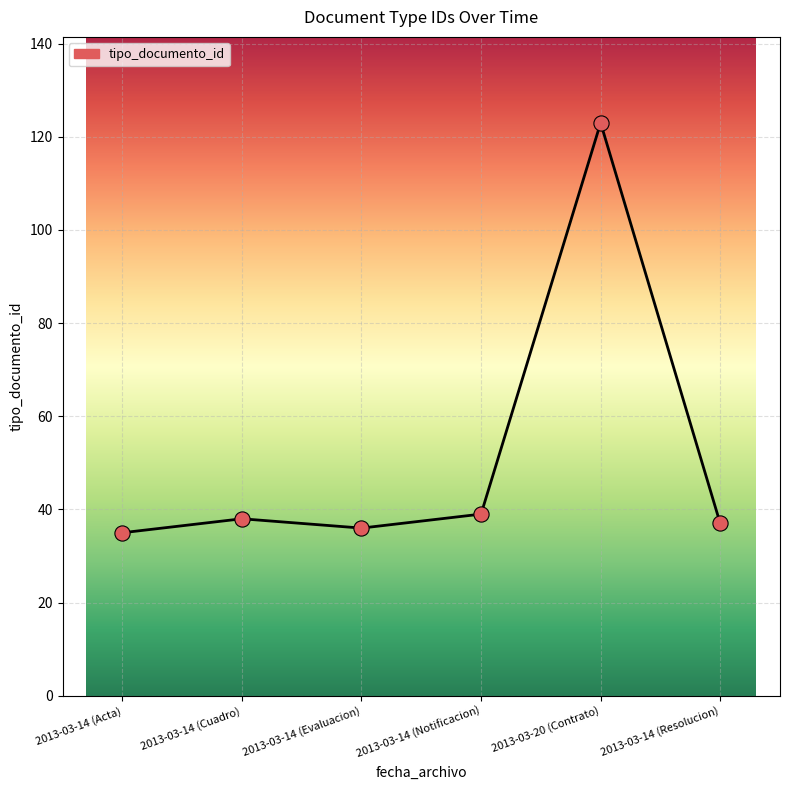

Approximately how many times larger is the value at 2013-03-14 (Acta) compared to 2013-03-14 (Resolucion)?

0.9